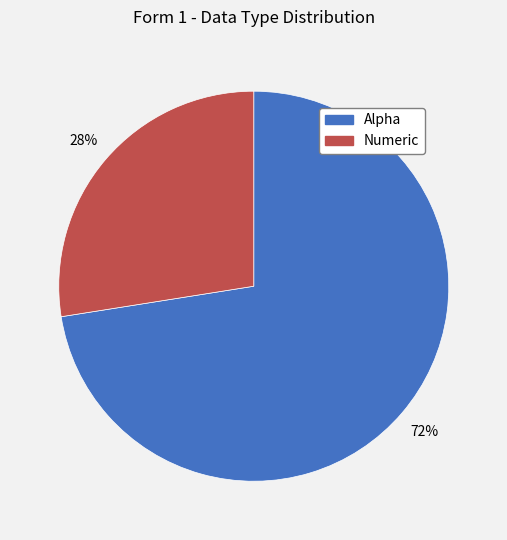

Is it true that Numeric is 15% of the pie?

False